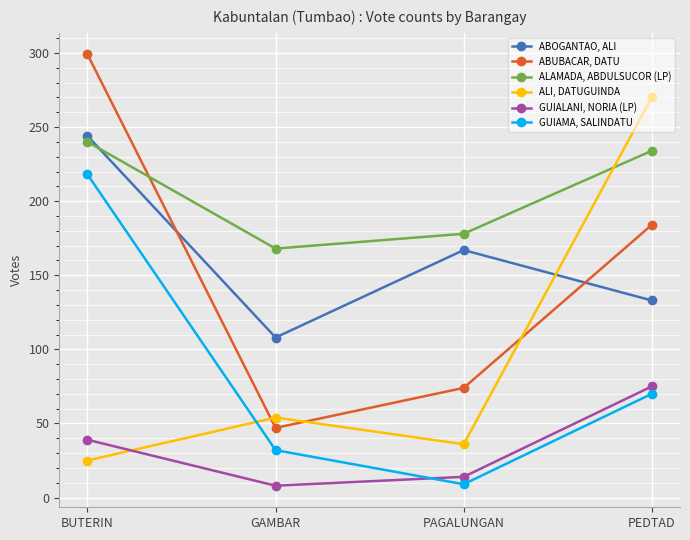

Is the value of ABOGANTAO, ALI at PAGALUNGAN greater than the value of ABUBACAR, DATU at GAMBAR?

Yes